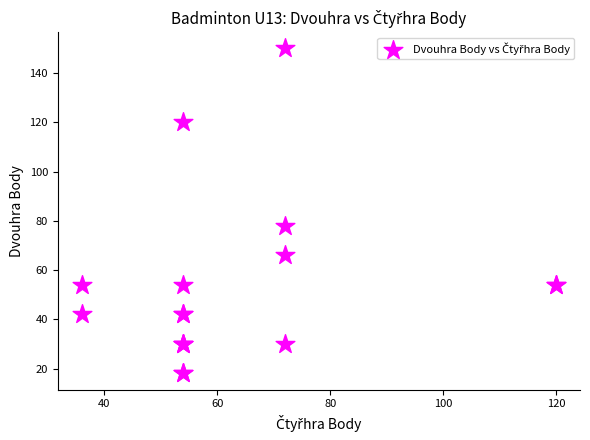

What Y value in the scatter plot is closest to 84?

78